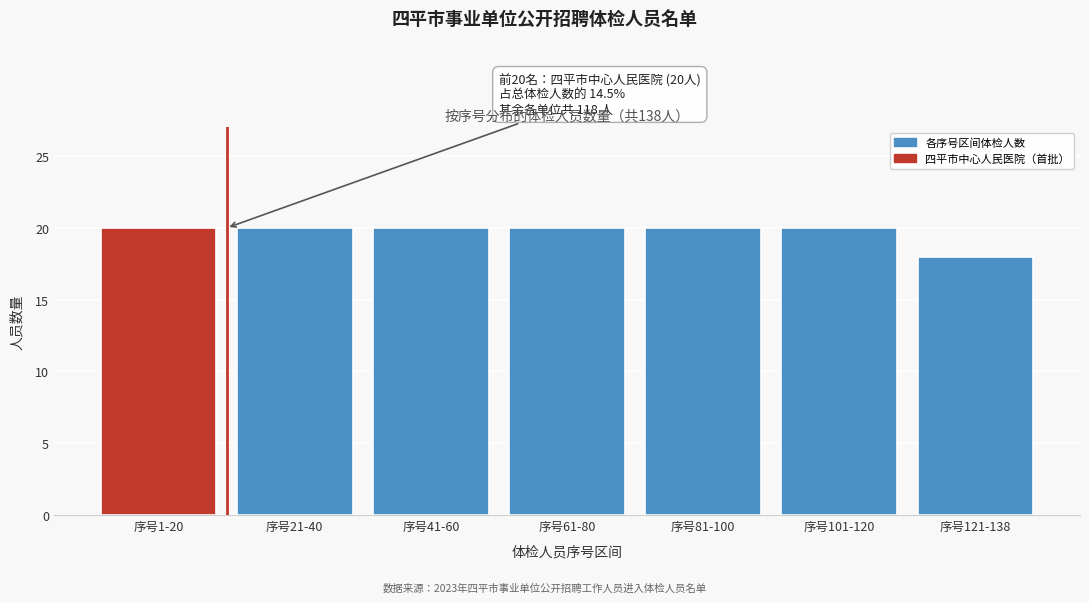

Reading left to right, what are all the values shown in this chart?

20	20	20	20	20	20	18